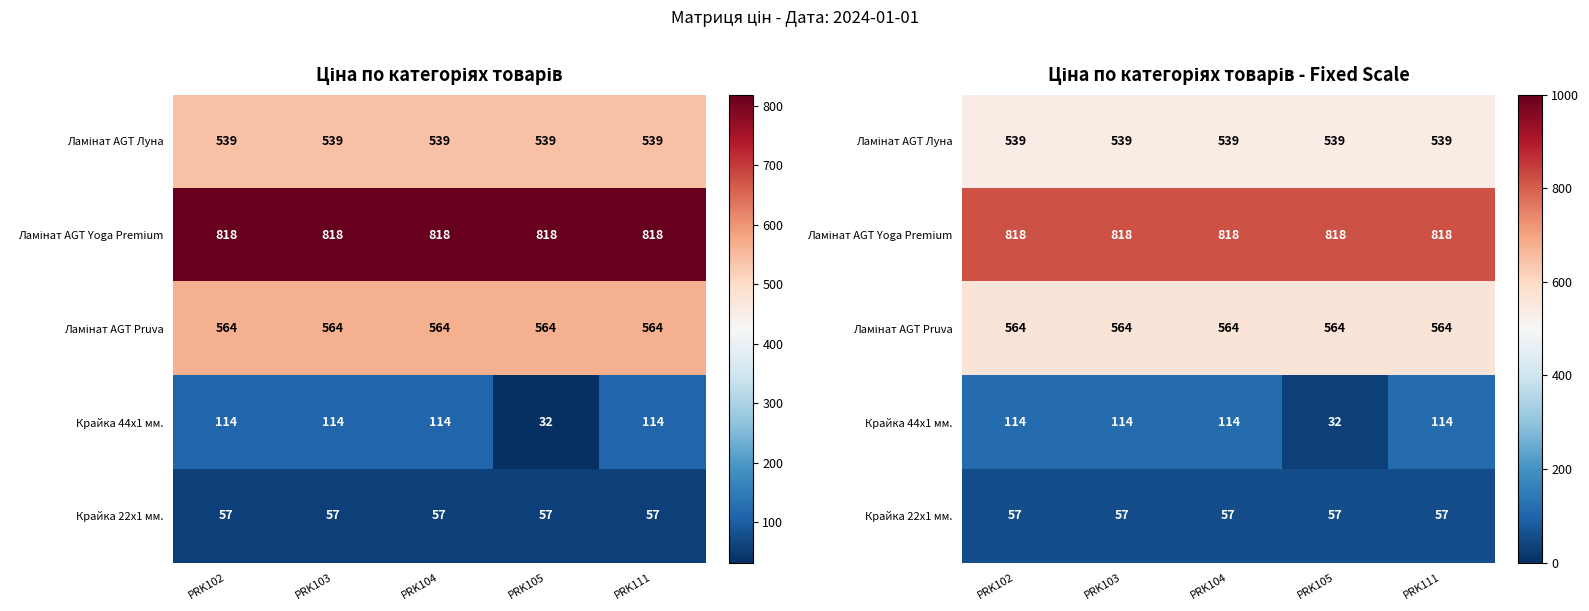

Where is Ламінат AGT Pruva nearest to the value 563?

PRK102